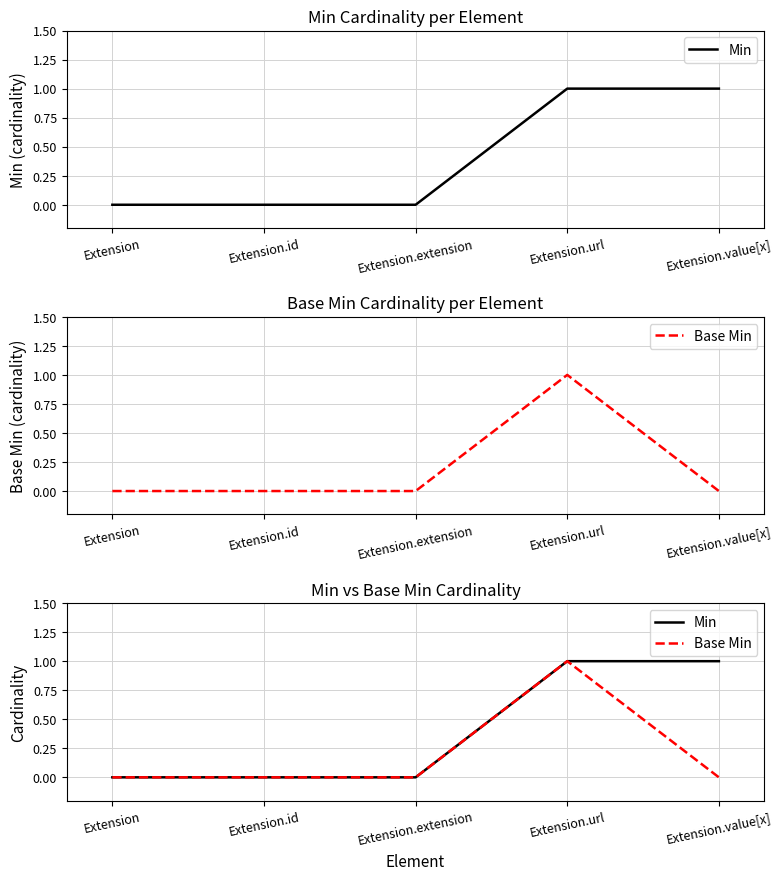

What is the label of the 1st point from the left?

Extension